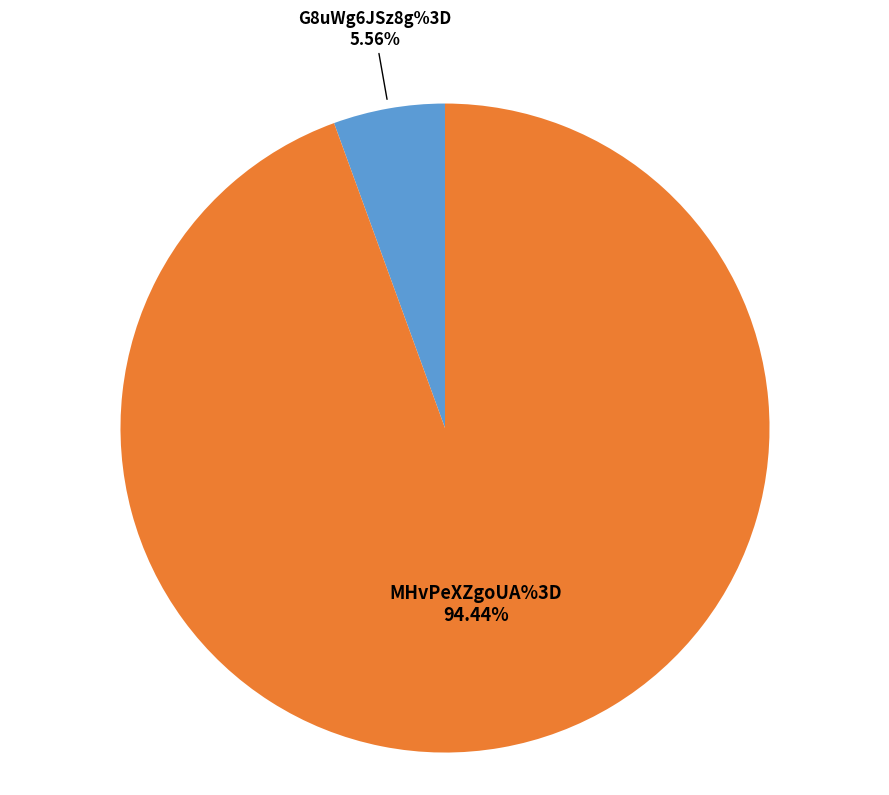

How many segments does this pie chart have?

2